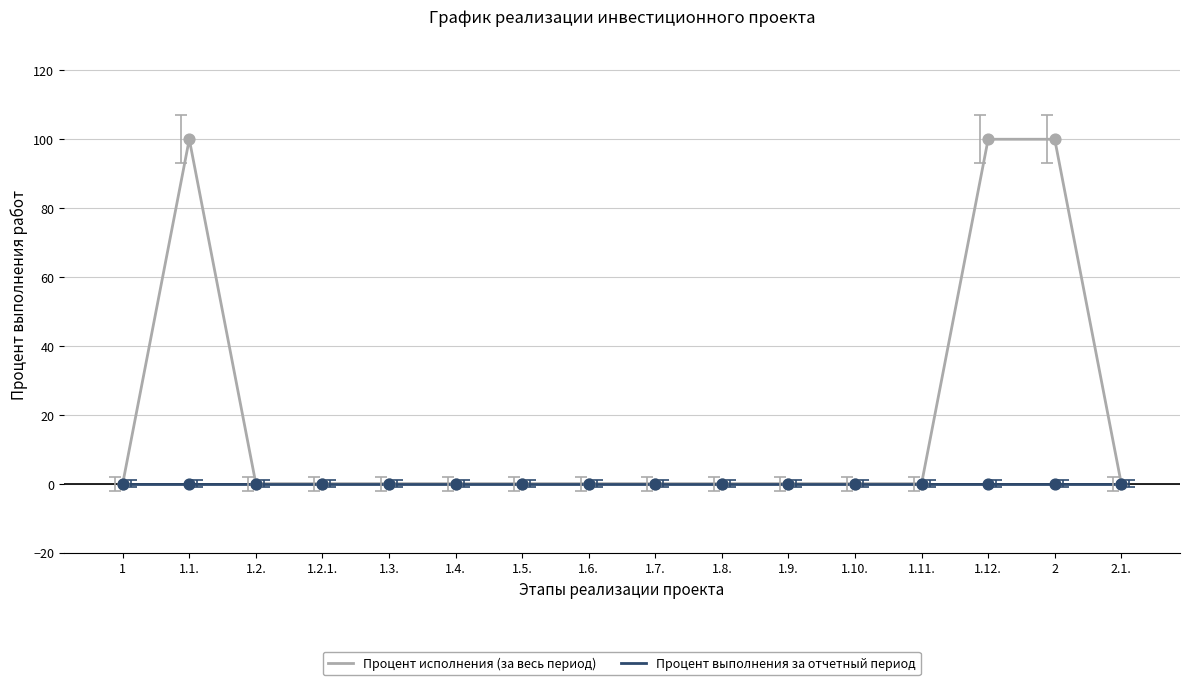

At 1.12., list the series in order from smallest to largest.

Процент выполнения за отчетный период, Процент исполнения (за весь период)